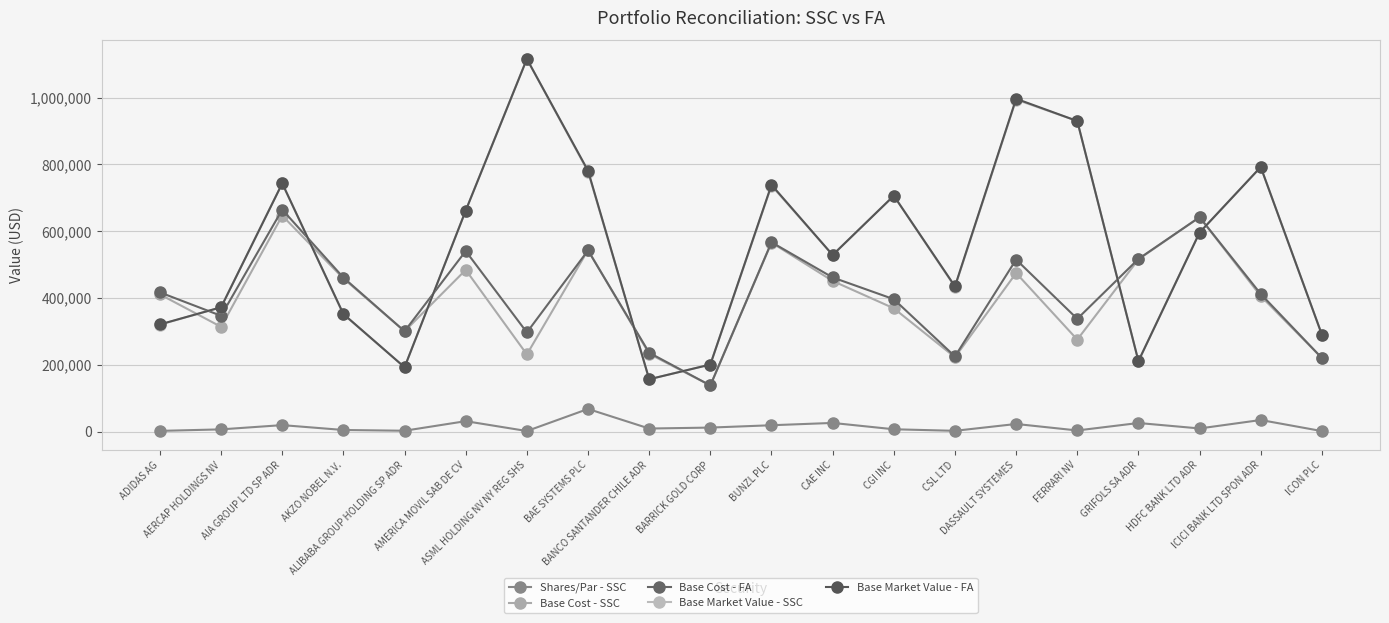

At AERCAP HOLDINGS NV, list the series in order from largest to smallest.

Base Market Value - SSC, Base Market Value - FA, Base Cost - FA, Base Cost - SSC, Shares/Par - SSC